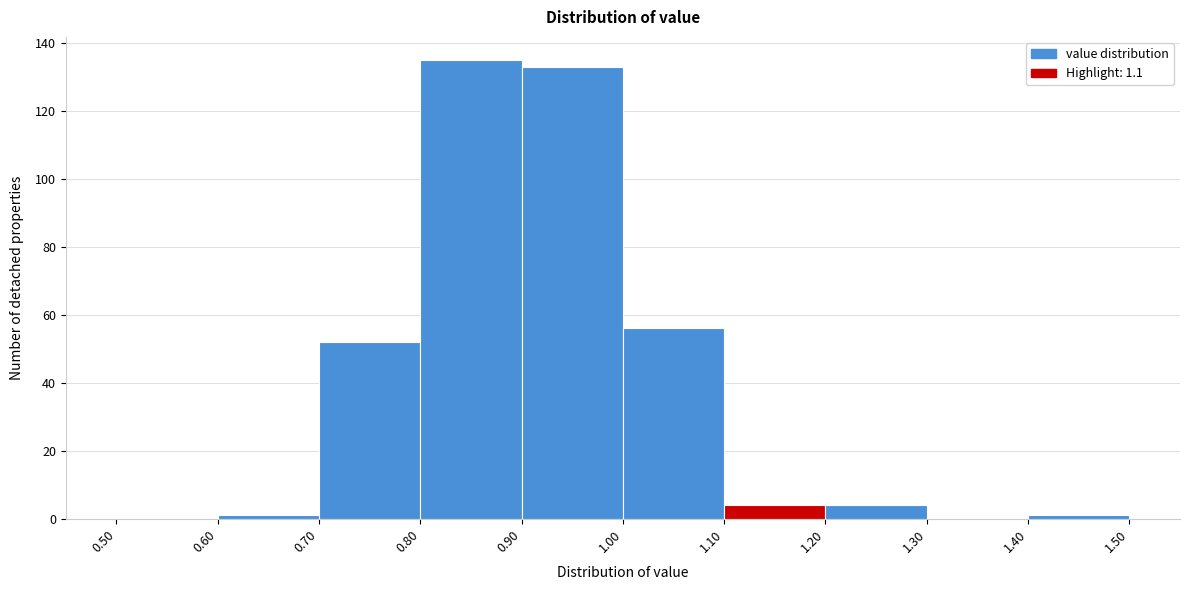

Reading left to right, list every bar in this chart as the range it spans on the x-axis followed by its height. The values are not printed on the chart, so give them approximately, as read against the axis.

0.50 to 0.60: 0
0.60 to 0.70: under 2
0.70 to 0.80: 52
0.80 to 0.90: 136
0.90 to 1.00: 134
1.00 to 1.10: 56
1.10 to 1.20: 4
1.20 to 1.30: 4
1.30 to 1.40: 0
1.40 to 1.50: under 2